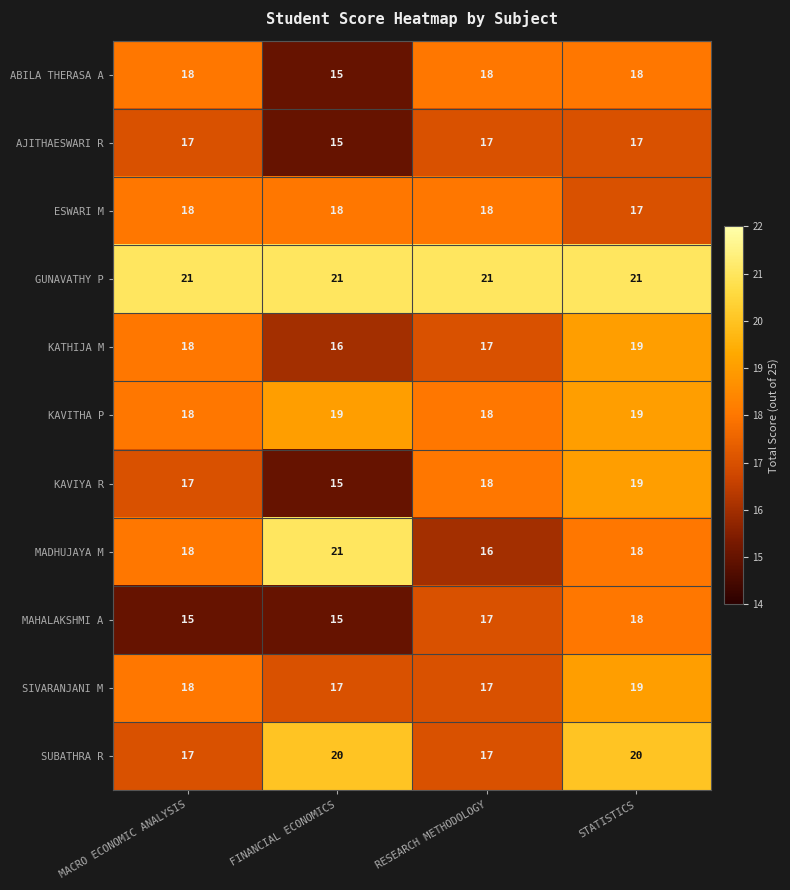

Read the MAHALAKSHMI A value at STATISTICS.

18